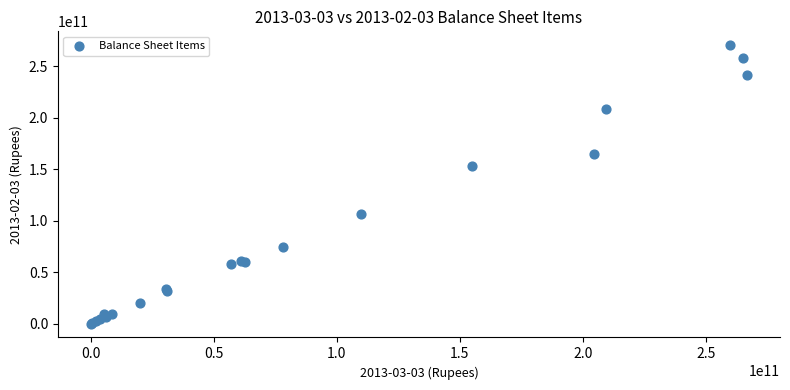

What Y value in the scatter plot is closest to 135290248039?

153068755009.5